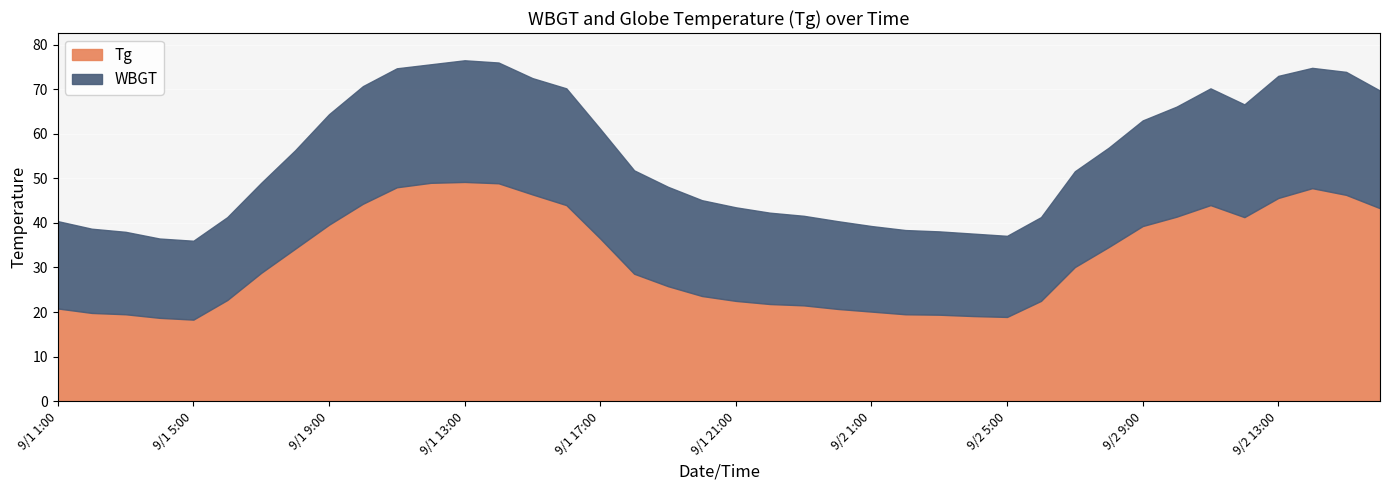

How many interior local peaks does the WBGT series have?

6